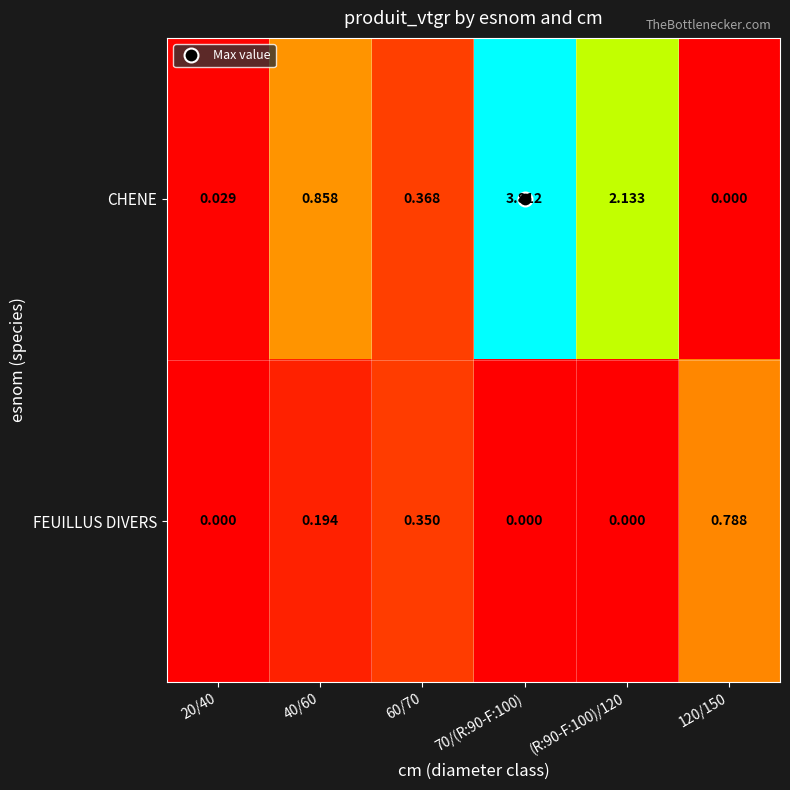

Which series has the widest spread of values?

CHENE